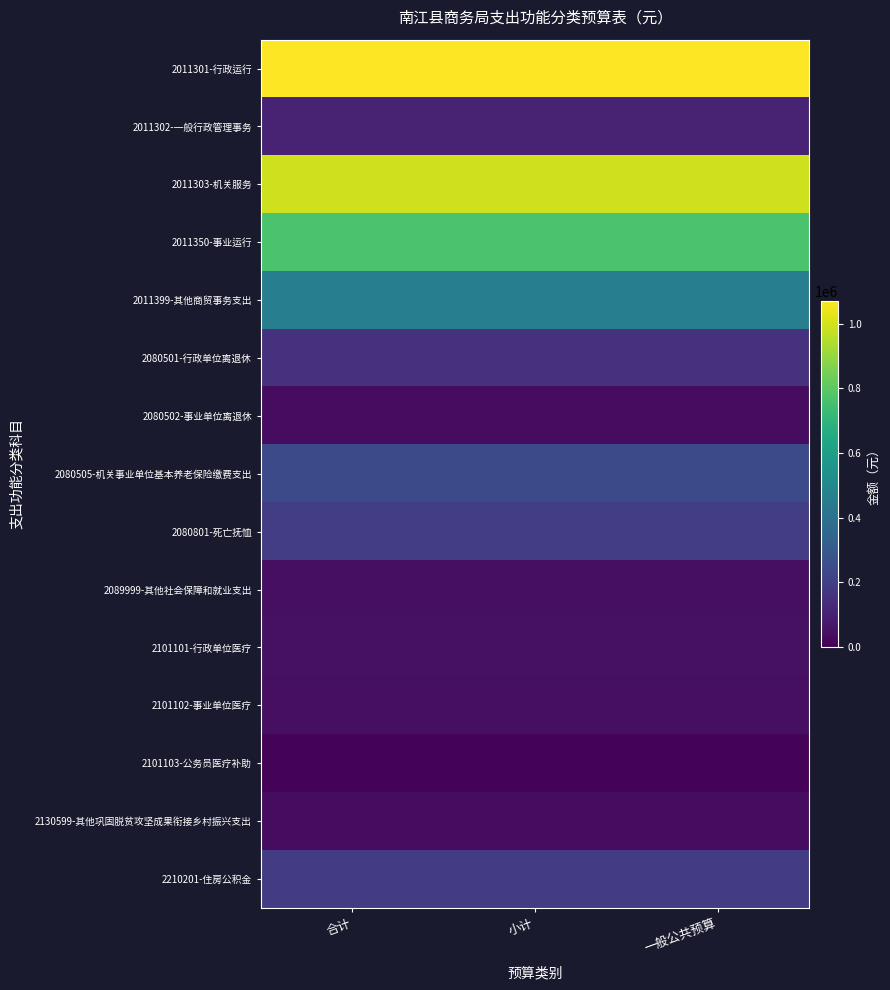

Count the number of data series in this chart.

15